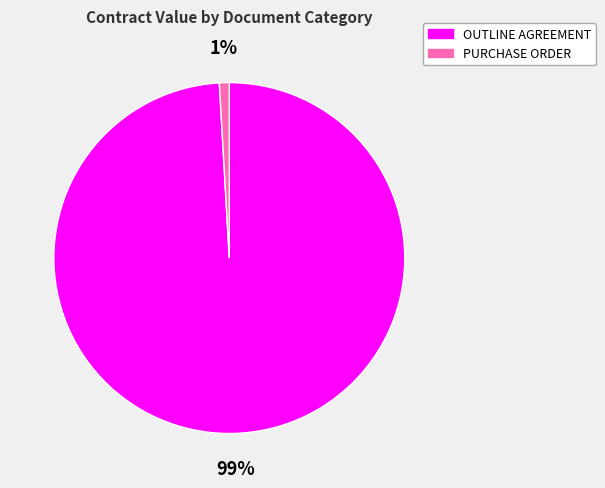

To the nearest percent, what is the average slice percentage?

50%